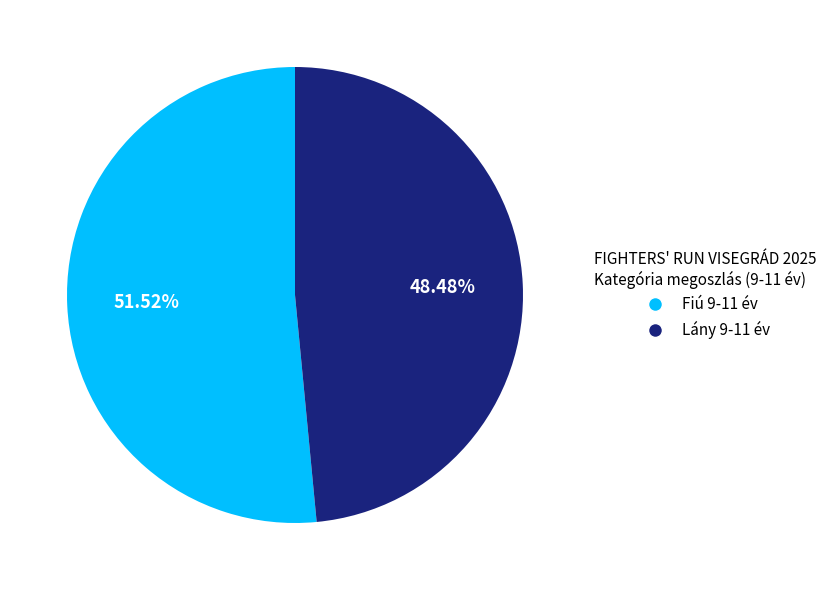

How much of the chart is everything except Fiú 9-11 év?

48.5%